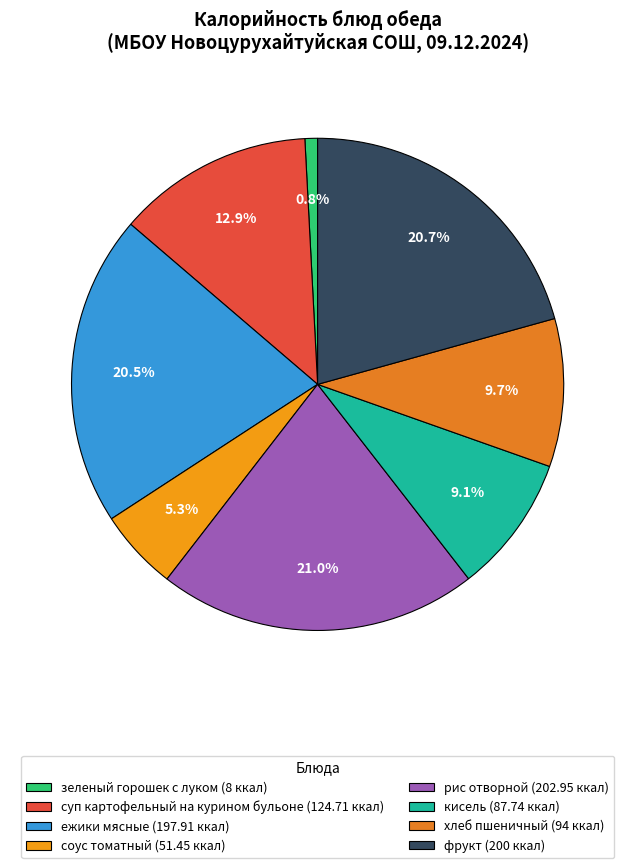

Approximately how many times larger is the value at кисель compared to соус томатный?

1.7